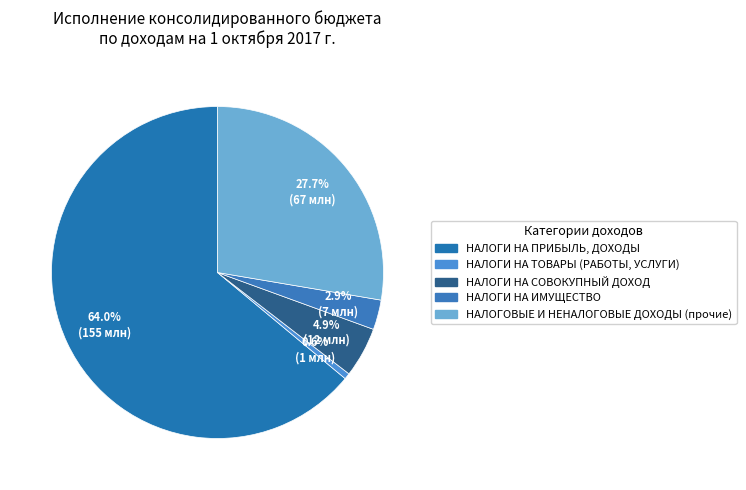

How many segments does this pie chart have?

5